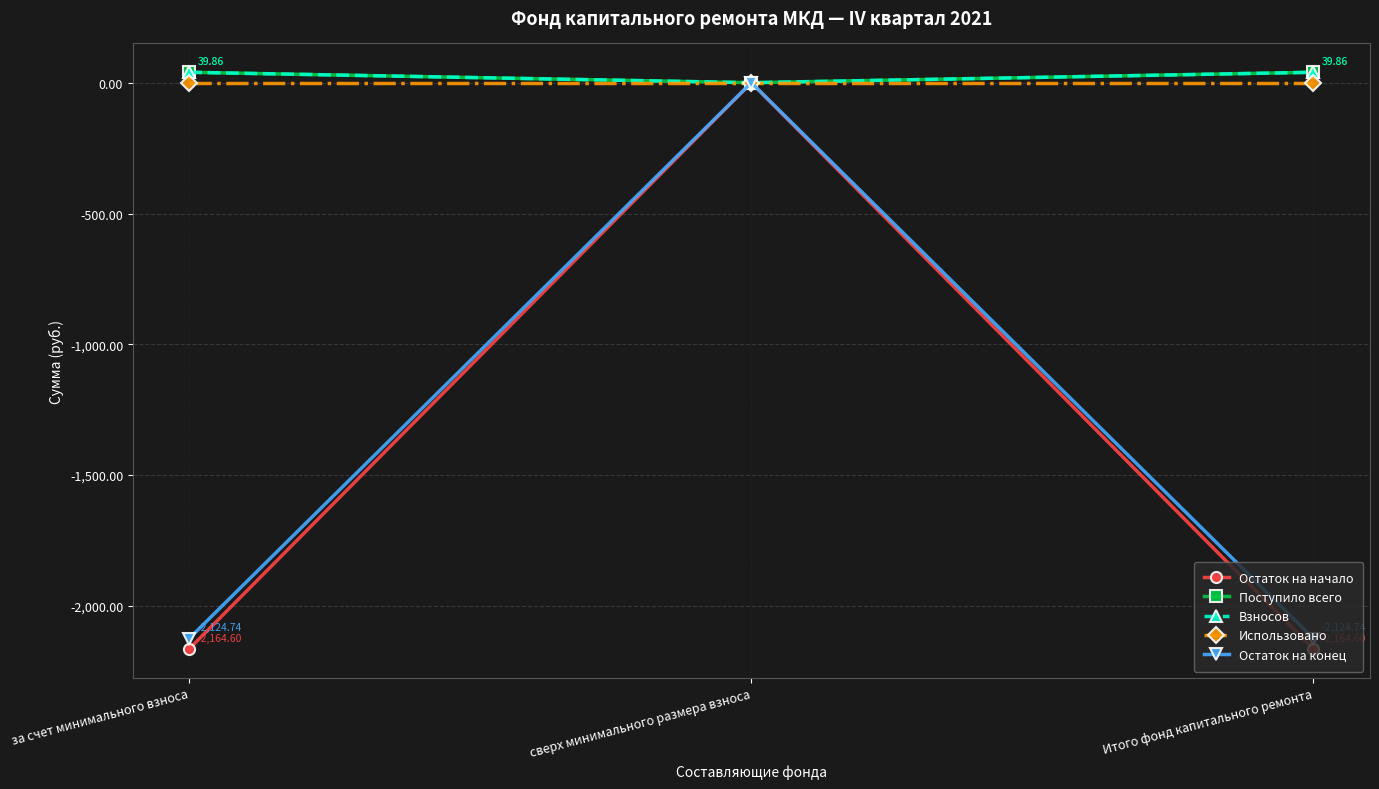

The value of Использовано at сверх минимального размера взноса is 0.0. True or false?

True